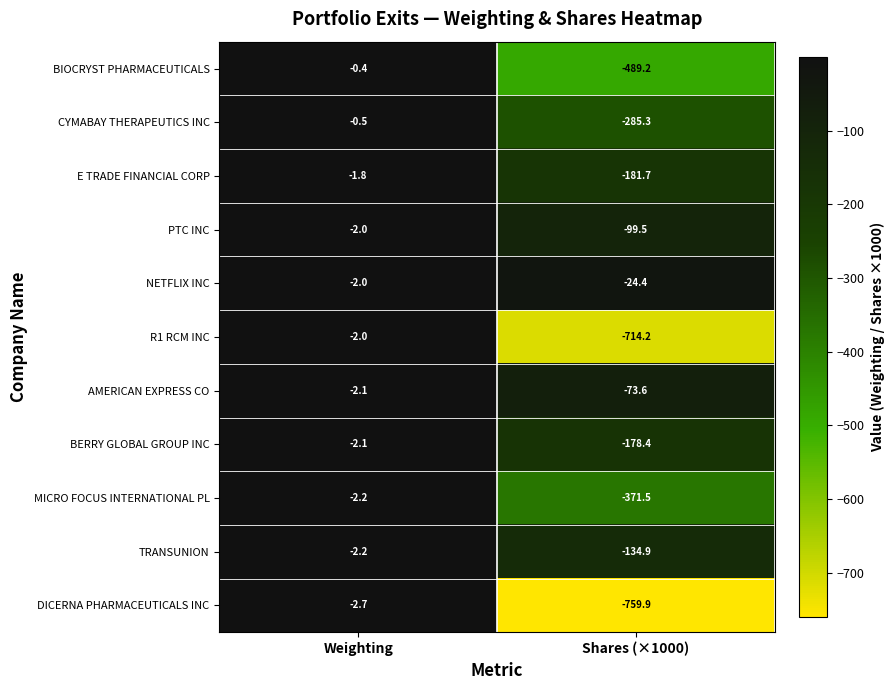

Rank the series at Shares (×1000) from lowest to highest value.

DICERNA PHARMACEUTICALS INC, R1 RCM INC, BIOCRYST PHARMACEUTICALS, MICRO FOCUS INTERNATIONAL PL, CYMABAY THERAPEUTICS INC, E TRADE FINANCIAL CORP, BERRY GLOBAL GROUP INC, TRANSUNION, PTC INC, AMERICAN EXPRESS CO, NETFLIX INC